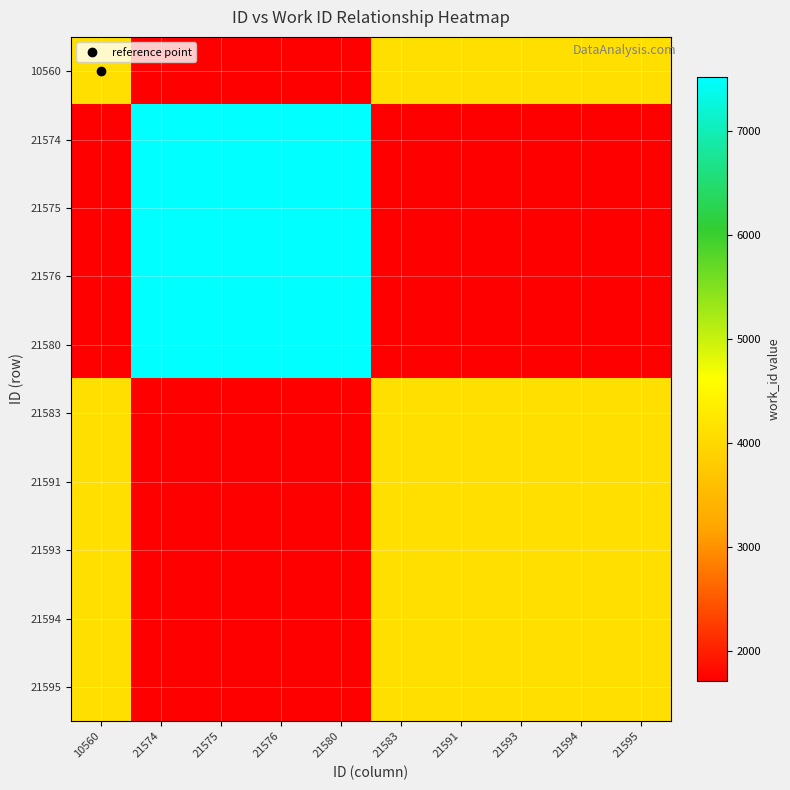

Which series has the widest spread of values?

21574